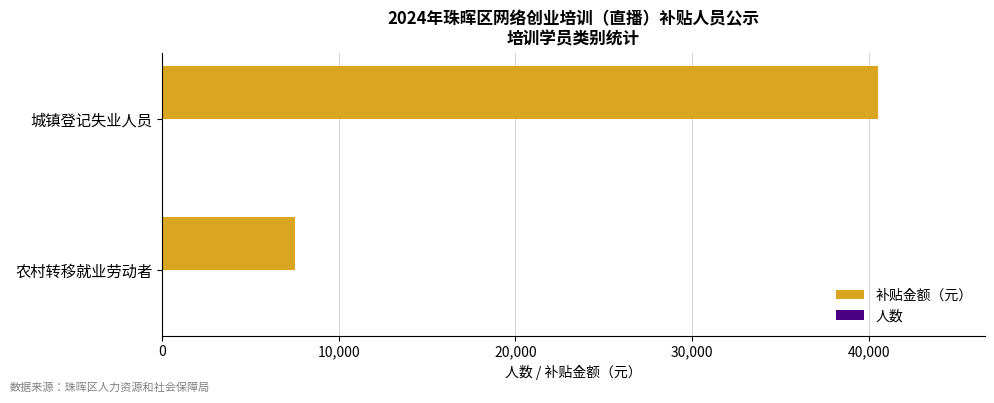

Is it true that 补贴金额（元） equals 60233 at 城镇登记失业人员?

False